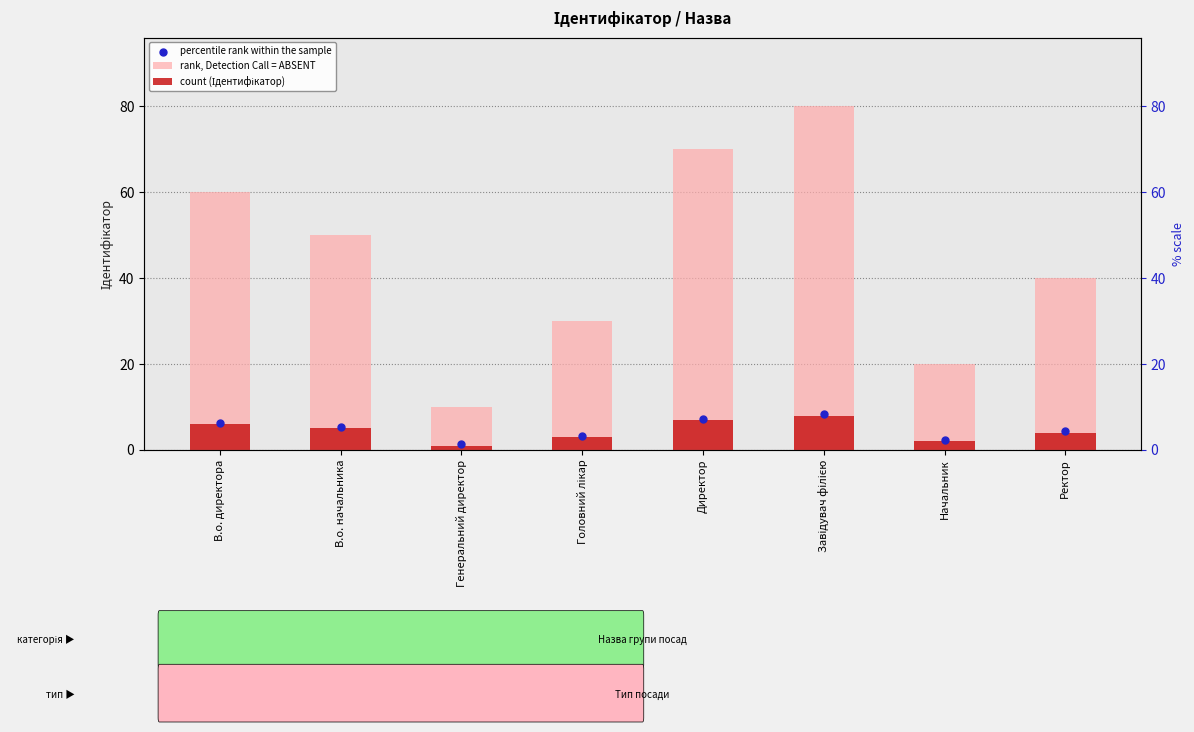

Which series reaches the maximum Y coordinate?

rank, Detection Call = ABSENT